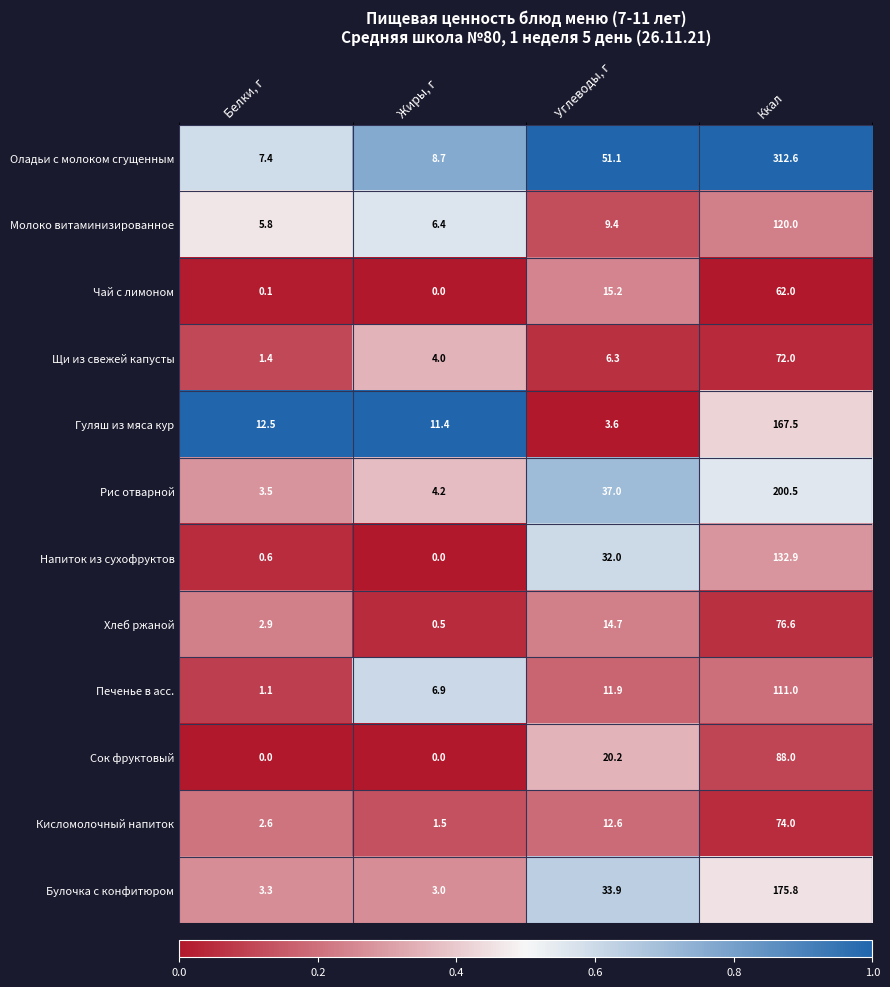

List the labels in order of Щи из свежей капусты value, smallest first.

Белки, г, Жиры, г, Углеводы, г, Ккал